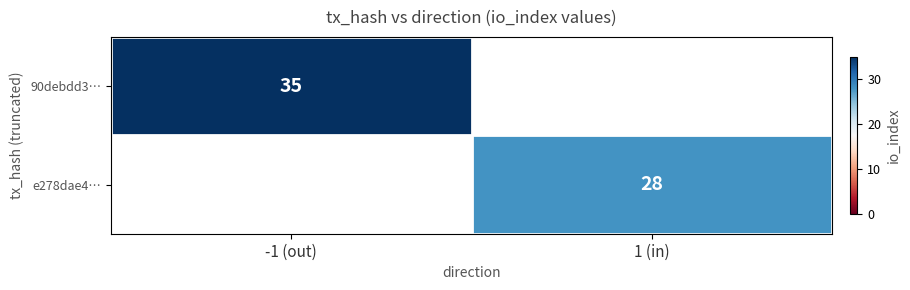

Is it true that 90debdd3… equals 35 at -1 (out)?

True